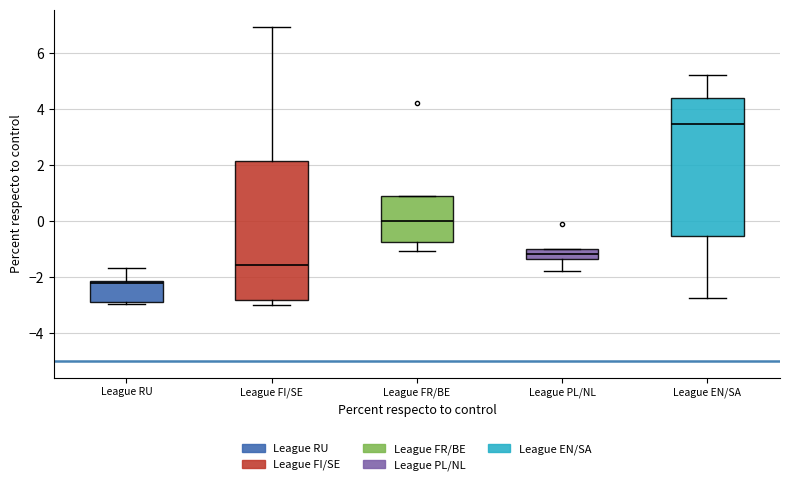

Reading left to right, read every box against the y-axis: the position of its median line, the range the box covers, and the ends of its whiskers. The values are not printed on the chart, so give them approximately, as read against the axis.

League RU: median -2.2 (just below the box's upper edge), box -2.8 to -2.2, whiskers -3.0 to -1.6
League FI/SE: median -1.6, box -2.8 to 2.2, whiskers -3.0 to 7.0
League FR/BE: median 0.0, box -0.8 to 1.0, whiskers -1.0 to 1.0
League PL/NL: median -1.2, box -1.4 to -1.0, whiskers -1.8 to -1.0
League EN/SA: median 3.4, box -0.6 to 4.4, whiskers -2.8 to 5.2